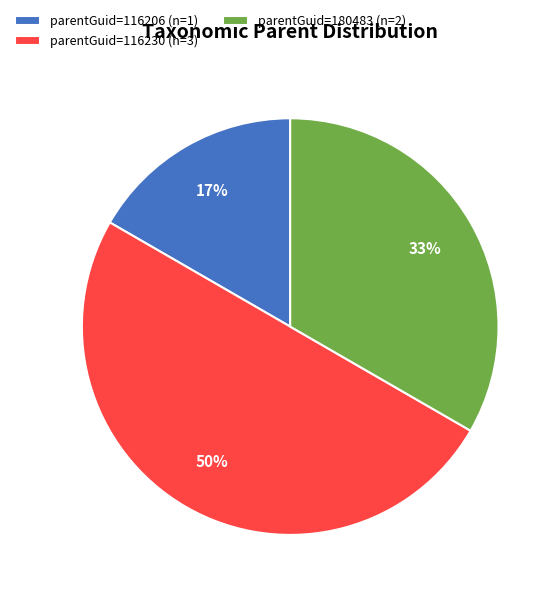

To the nearest percent, what is the average slice percentage?

33%